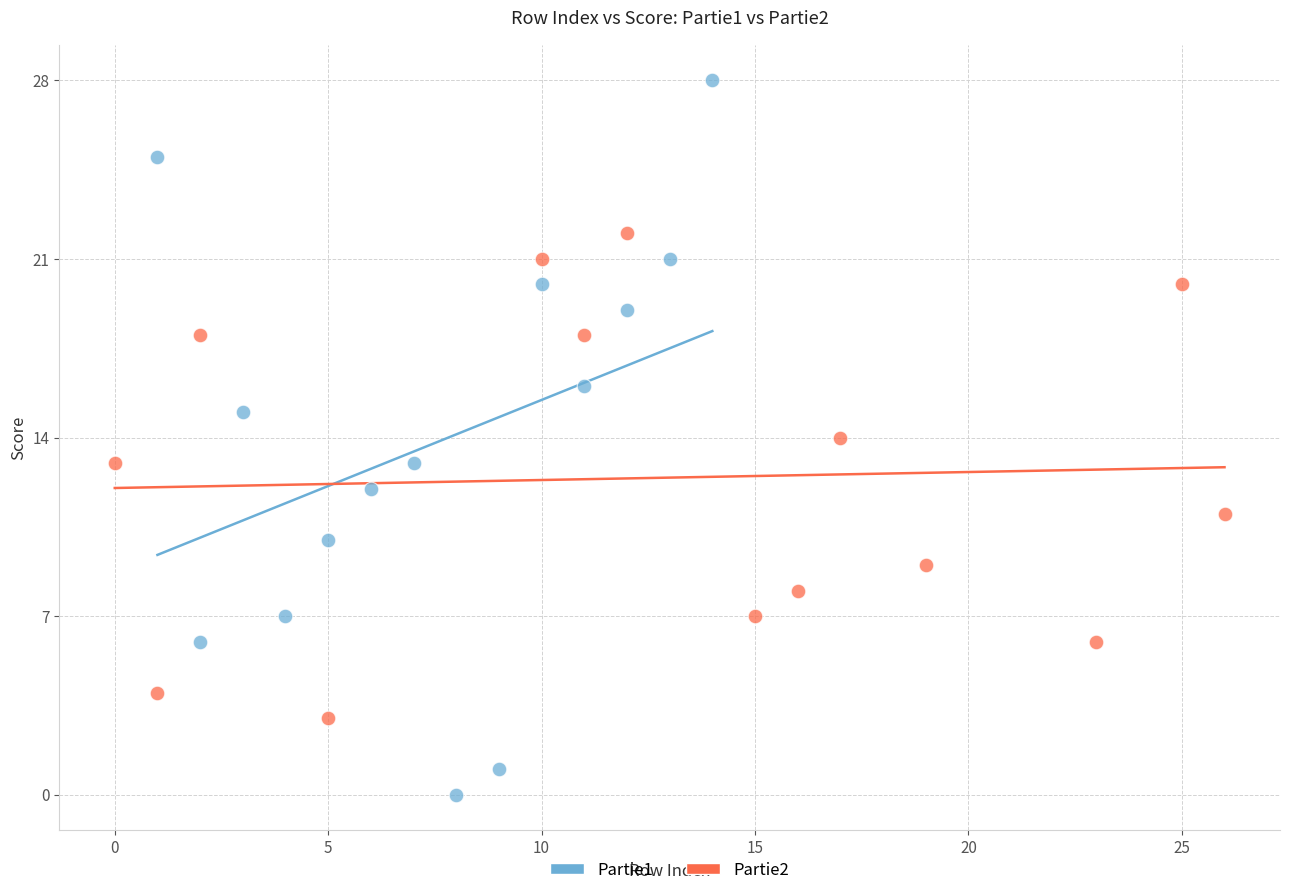

Which series has the widest spread of Y values?

Partie1